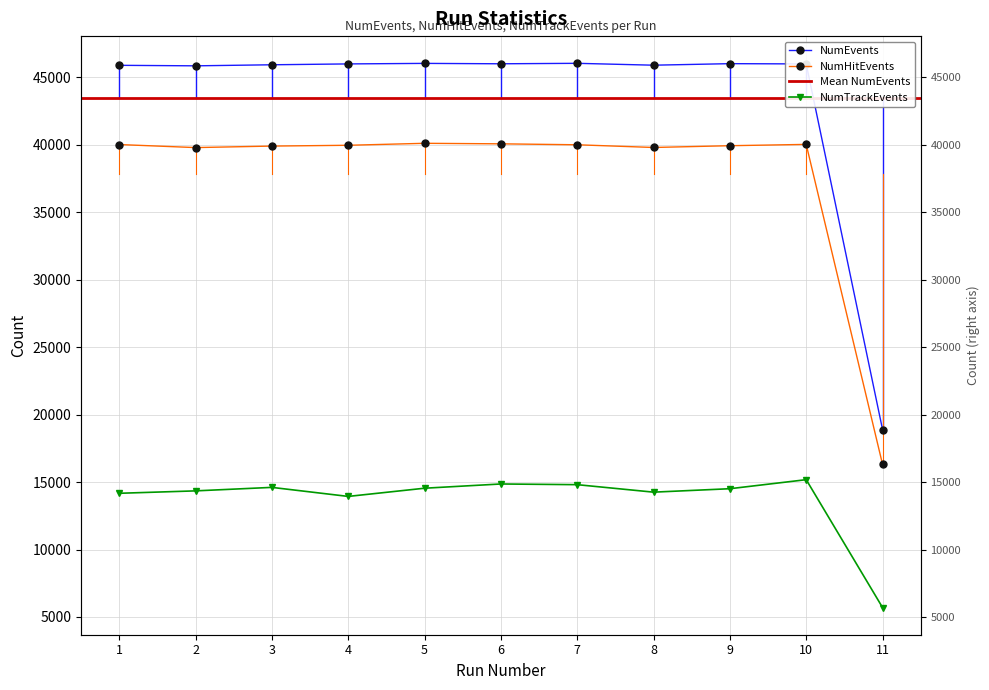

What is the total value across all series at 11?

40913